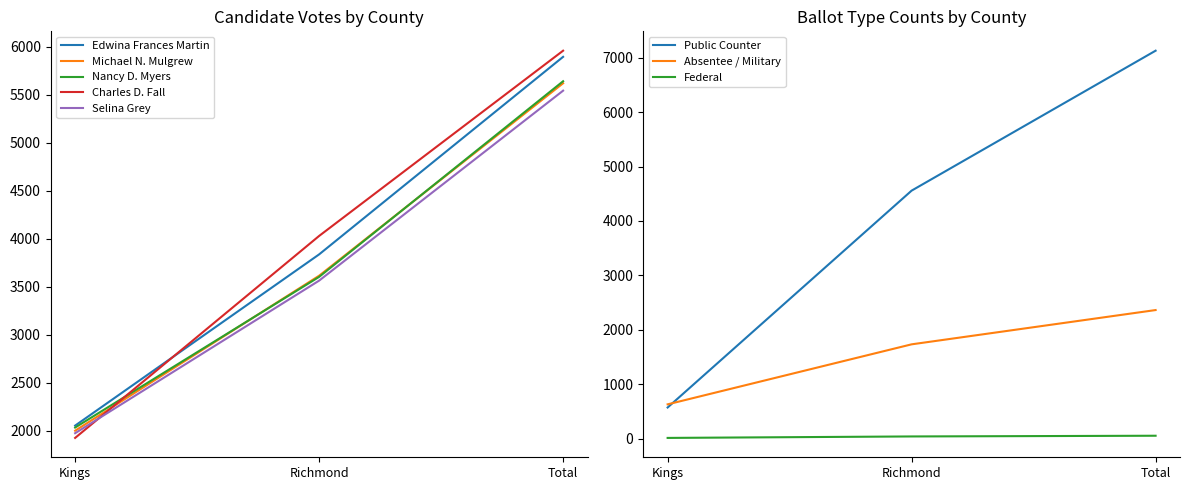

At how many categories does at least one series exceed 3363?

2